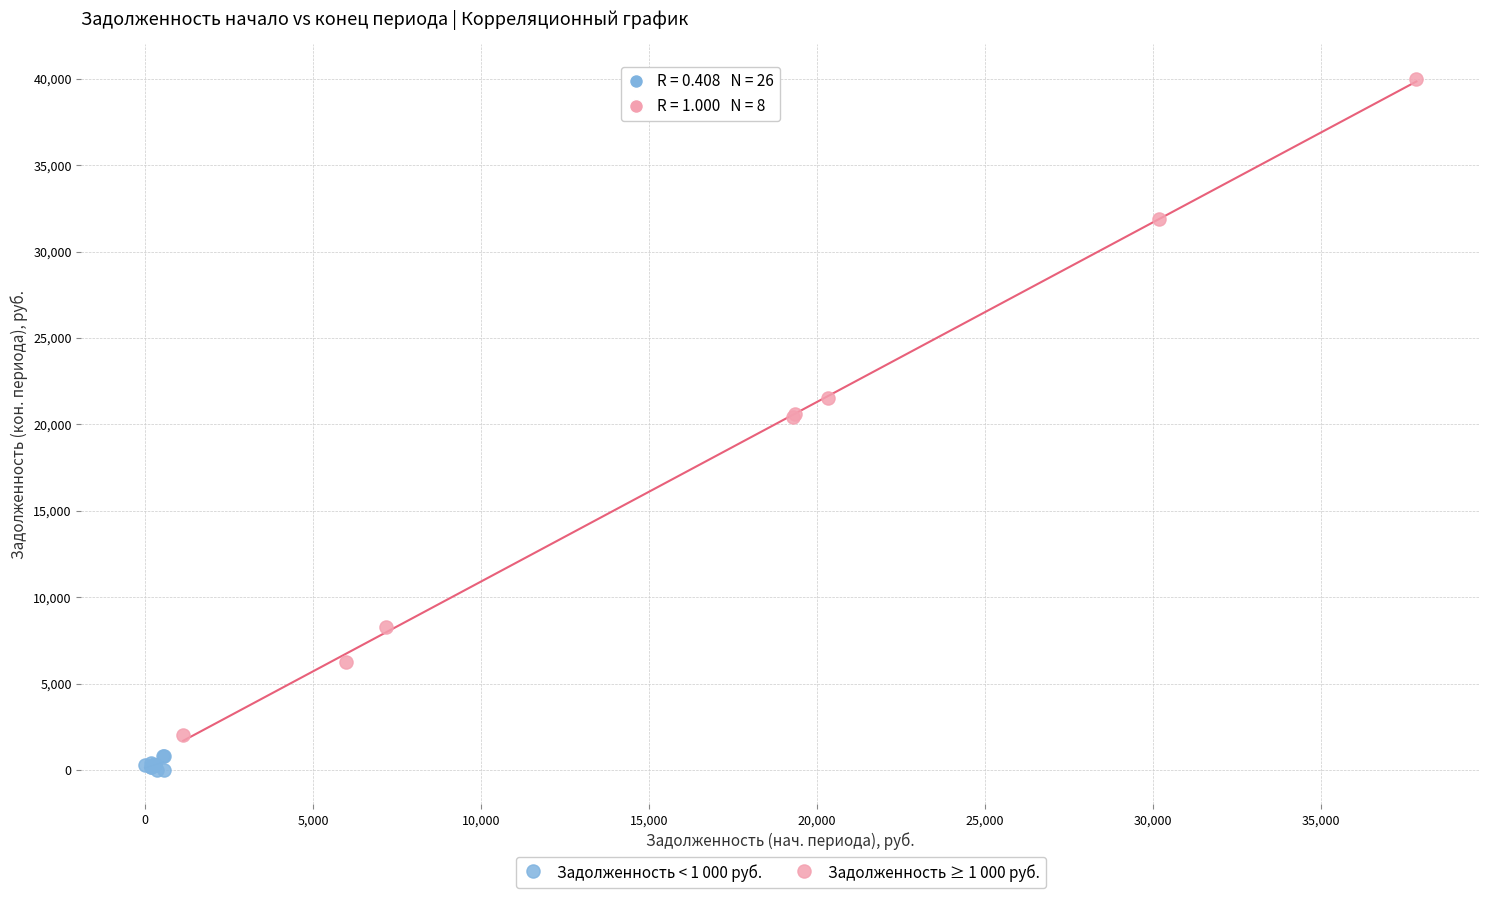

Which series has the widest spread of Y values?

Задолженность ≥ 1 000 руб.